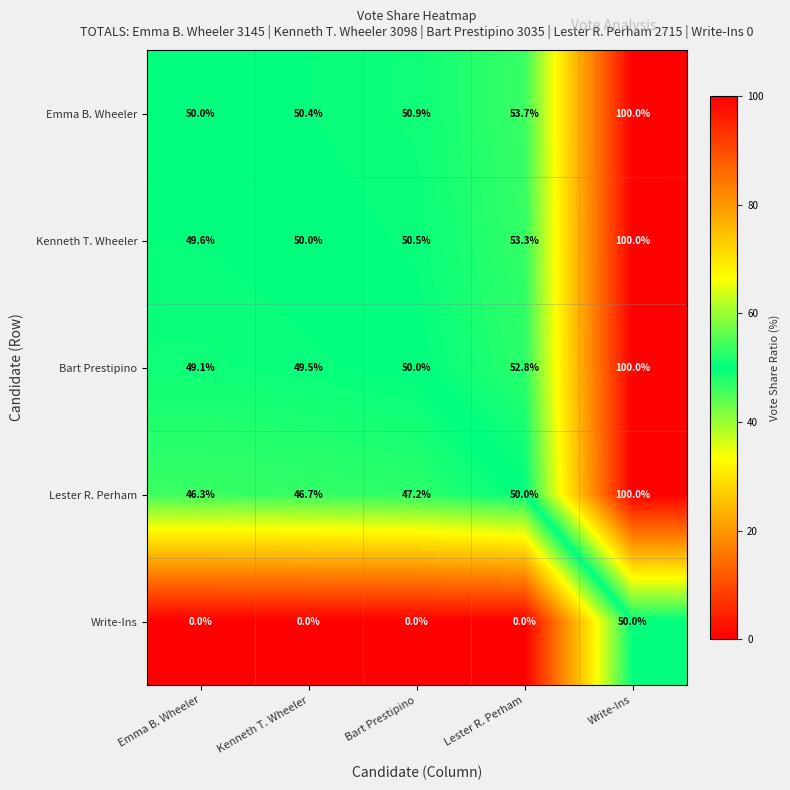

Count the number of data series in this chart.

5